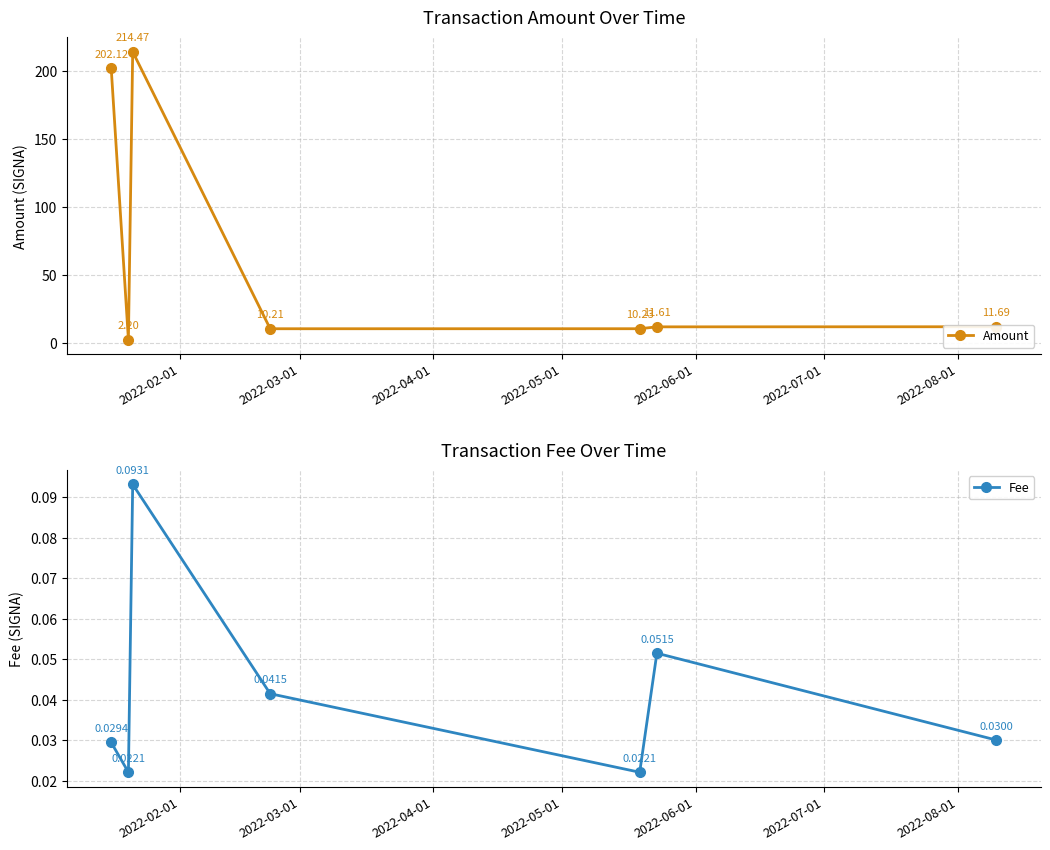

Which series has the largest total across all categories?

Amount